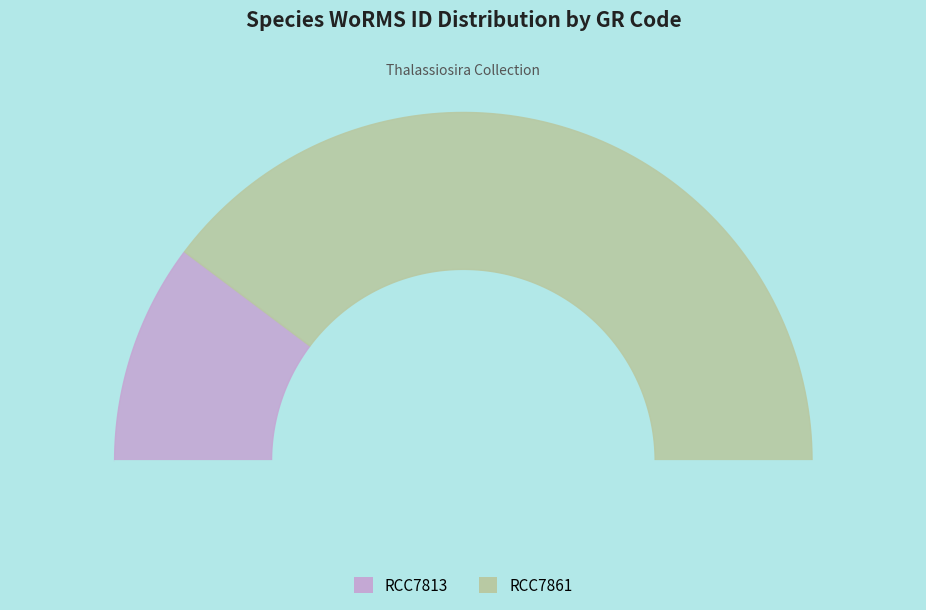

What percentage is the RCC7861 slice, to the nearest percent?

80%